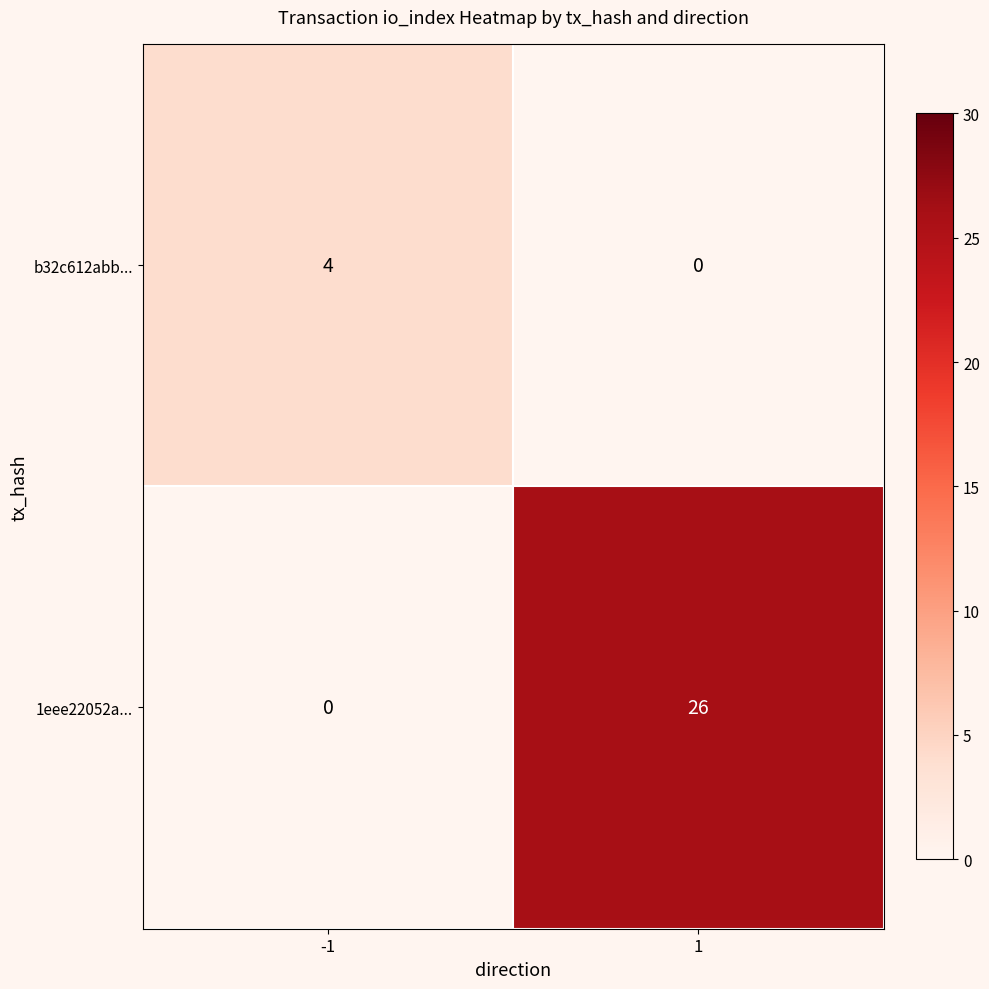

List the series in order of their peak value, lowest first.

b32c612abb..., 1eee22052a...